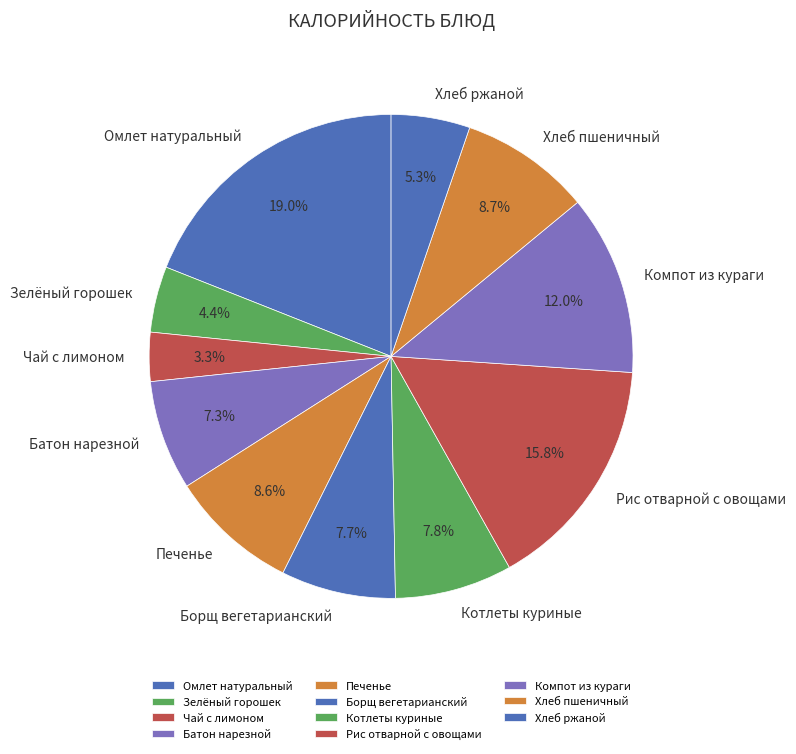

Which category has the smallest portion of the pie?

Чай с лимоном